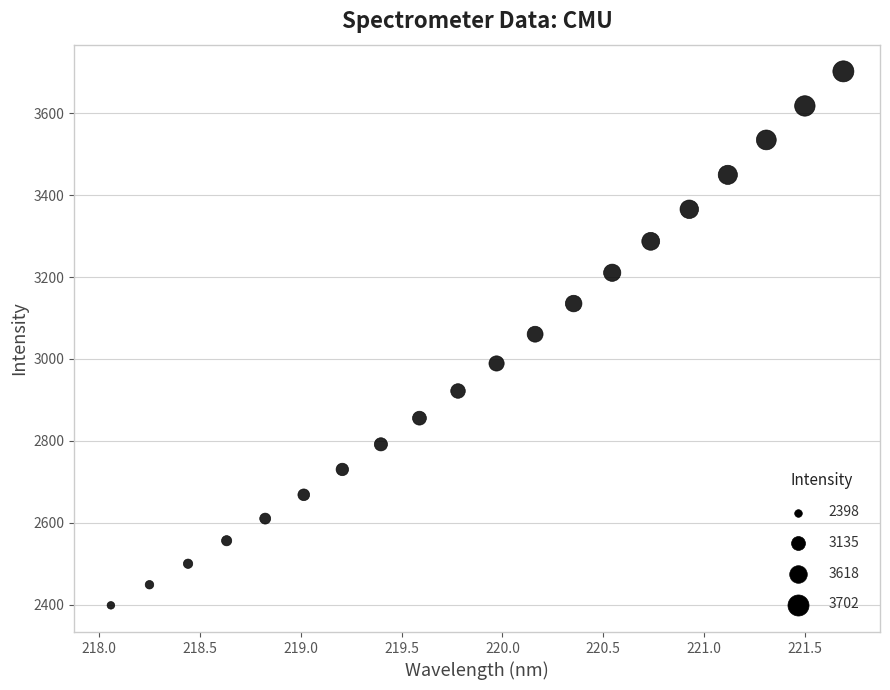

What is the range of Y values (max minus min)?

1304.3